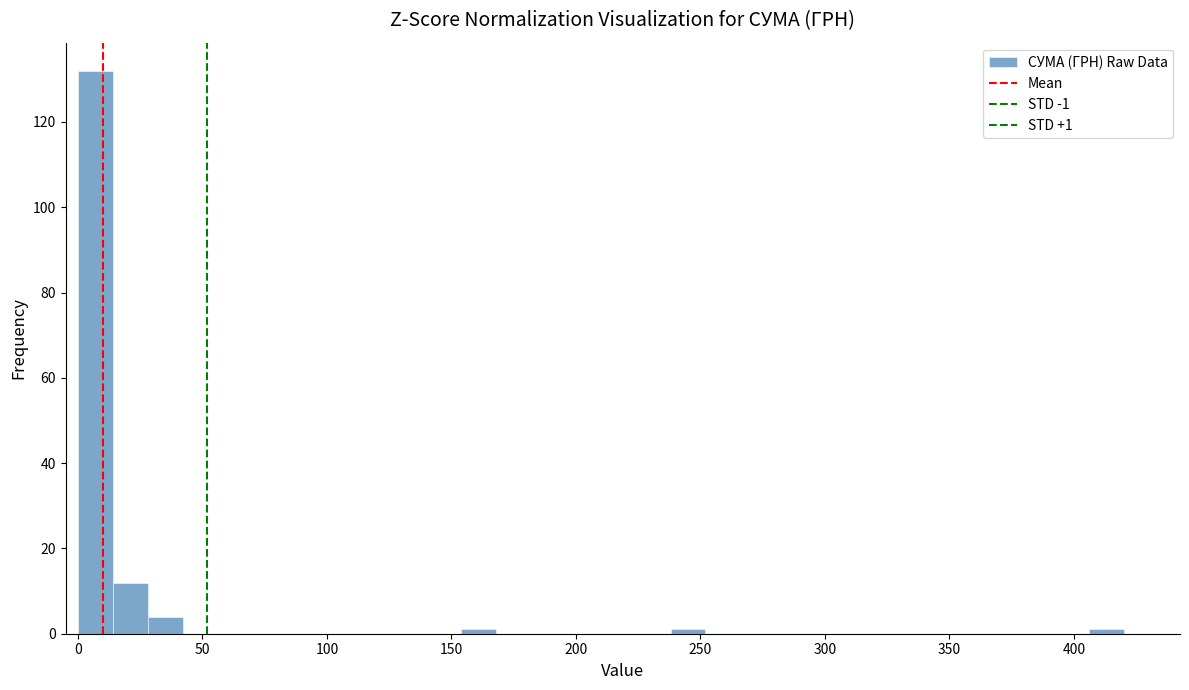

Read against the x-axis, roughly where is the centre of the tallest bar?

5